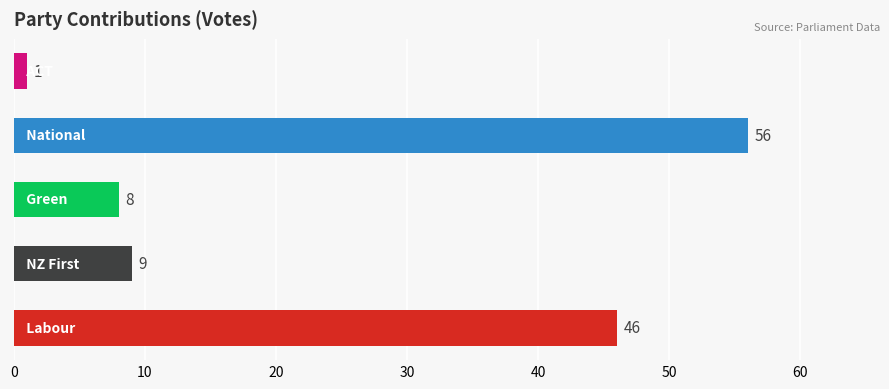

Reading top to bottom, list all the values displayed in this chart.

1	56	8	9	46